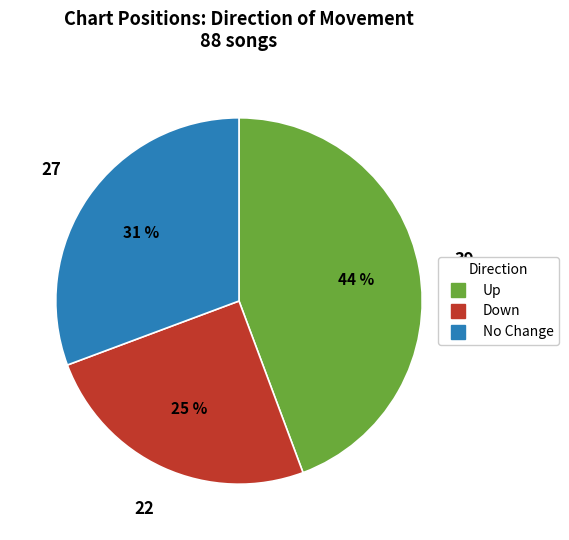

To the nearest percent, what is the difference between the largest and smallest slice percentages?

19%